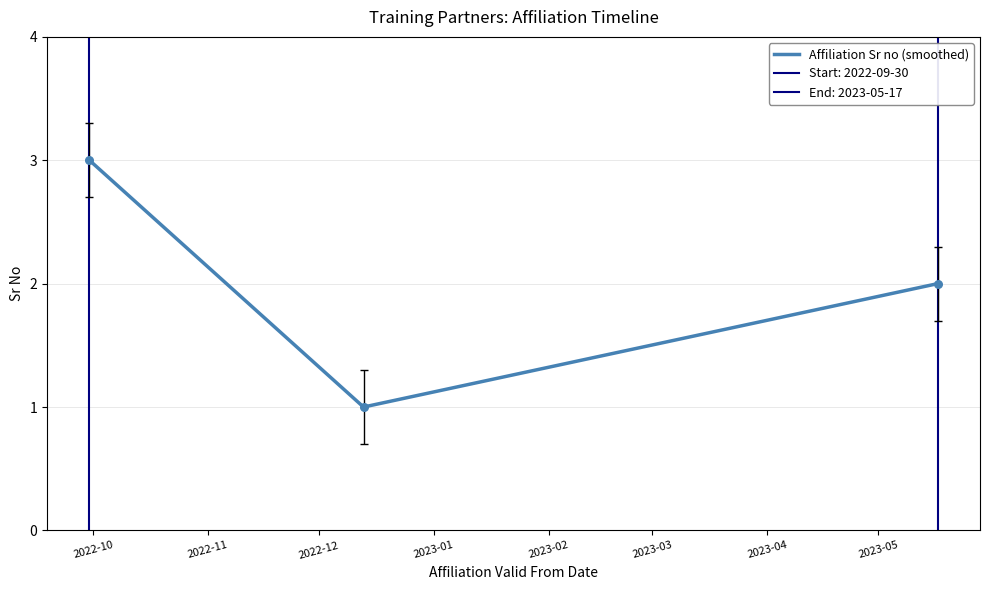

What is the ratio of the value at 2022-10 to the value at 2022-11?

3.0